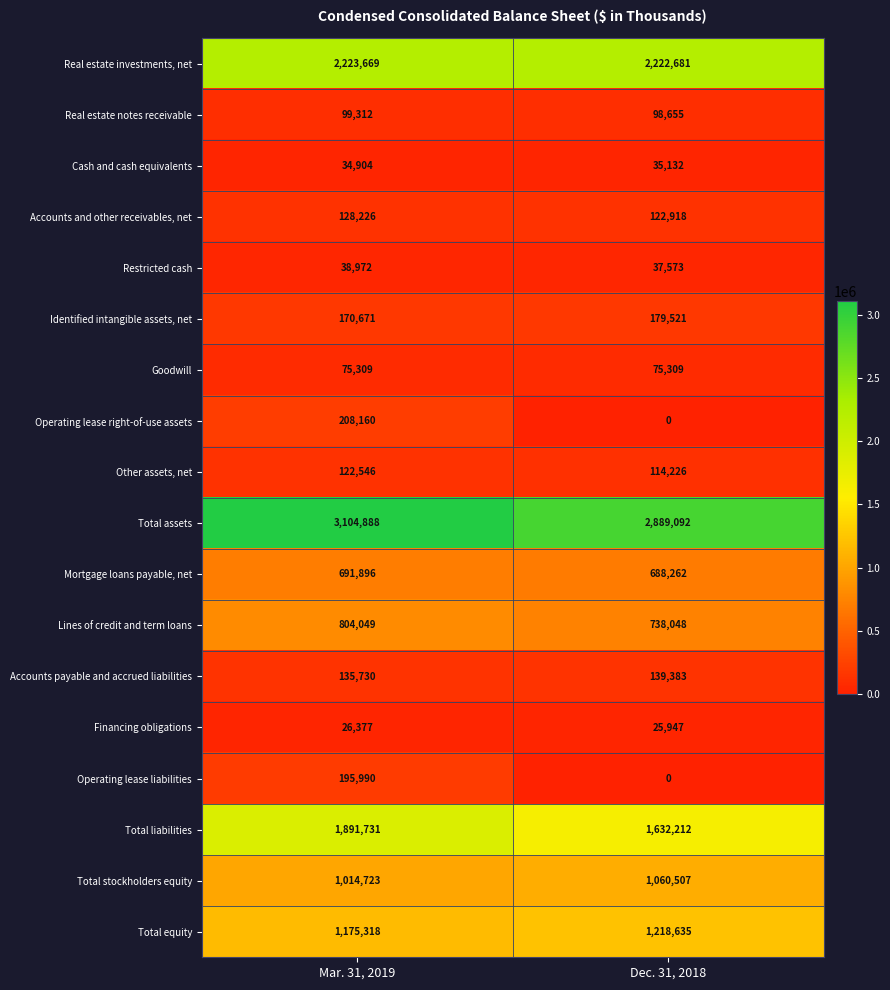

At which label is Identified intangible assets, net closest to 175096?

Mar. 31, 2019